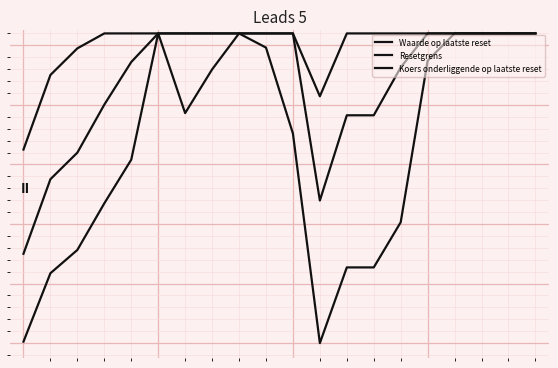

Which category has the lowest value across all series?

11